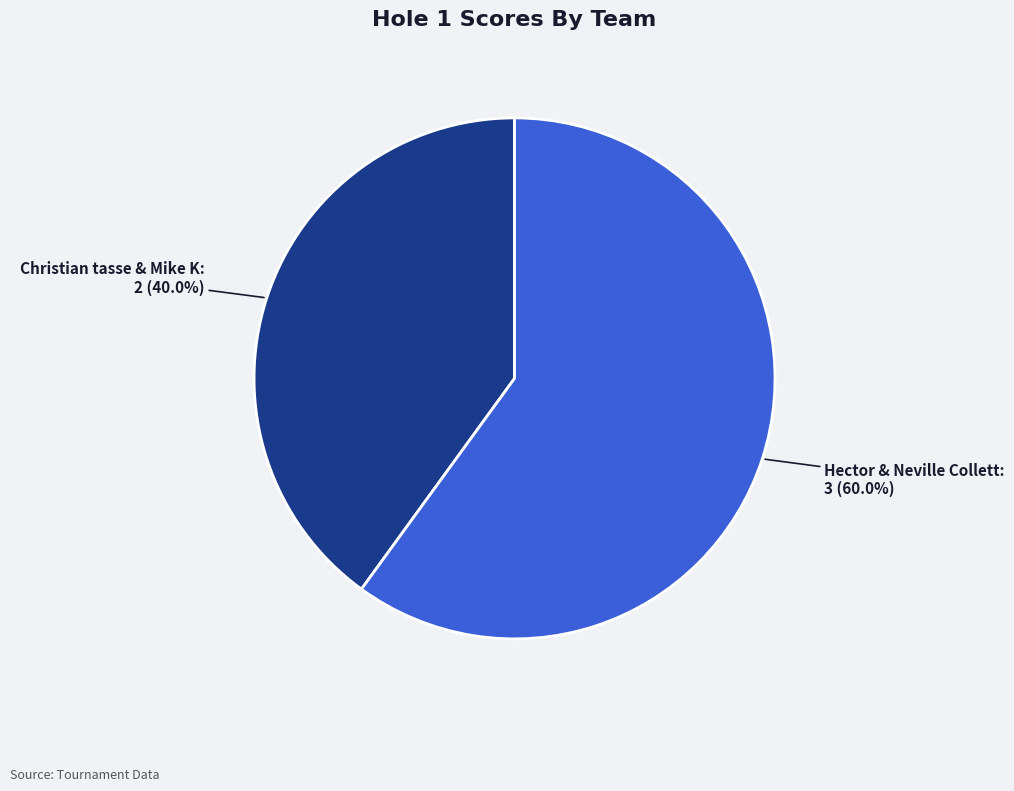

Is there any slice that represents more than half of the pie?

Yes